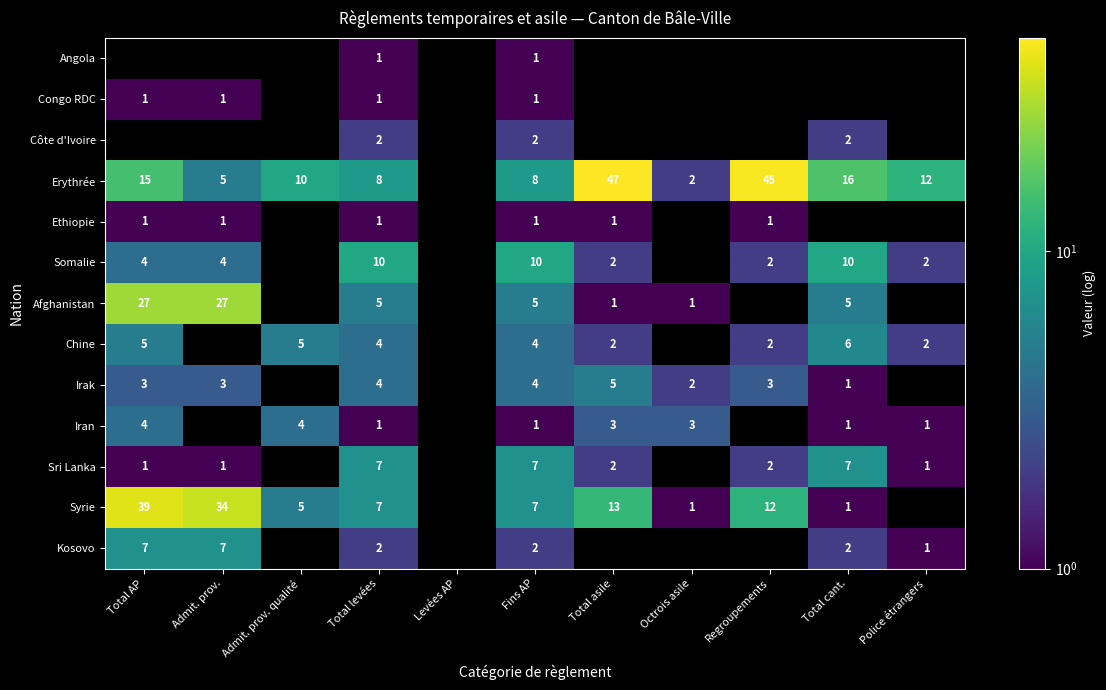

At which category does the chart reach its minimum across all series?

Total levées